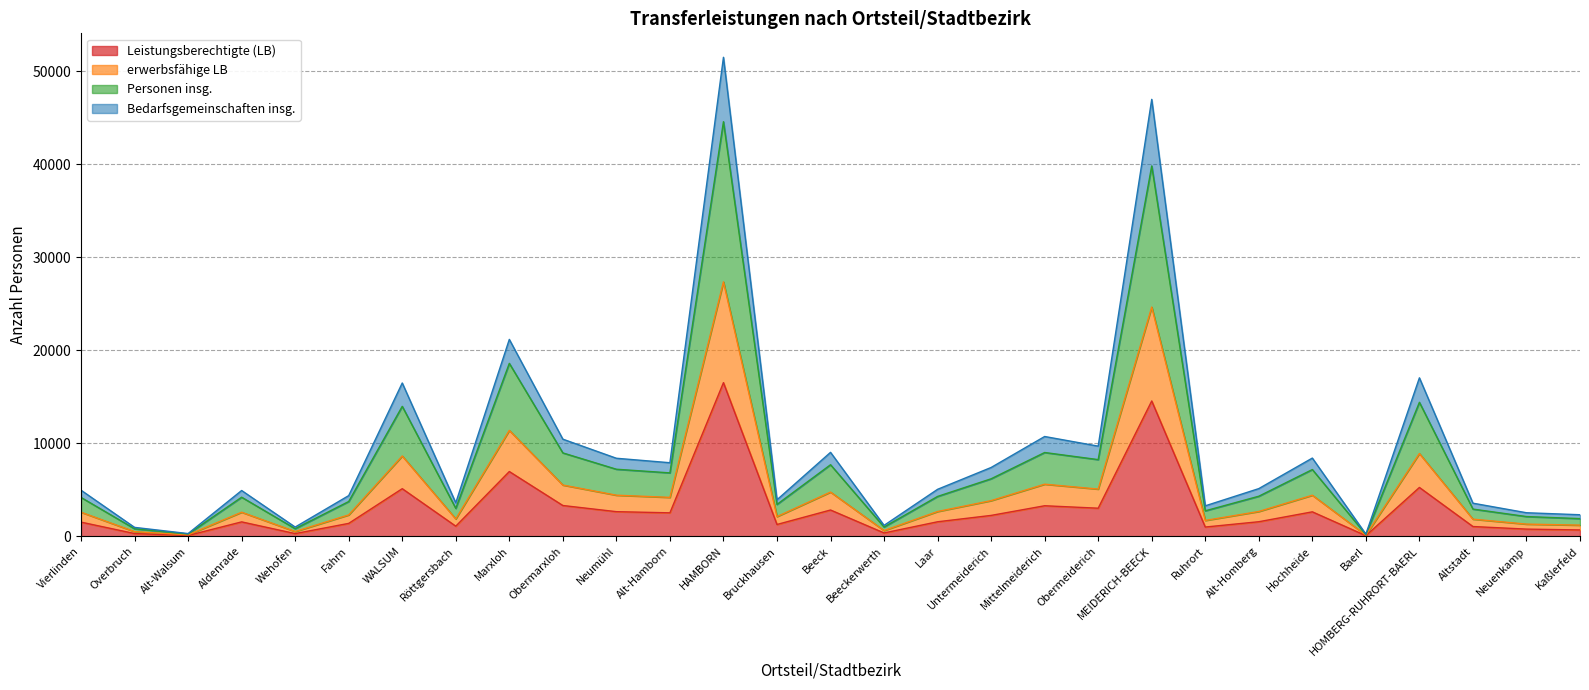

True or false: erwerbsfähige LB and Personen insg. intersect in this chart.

False